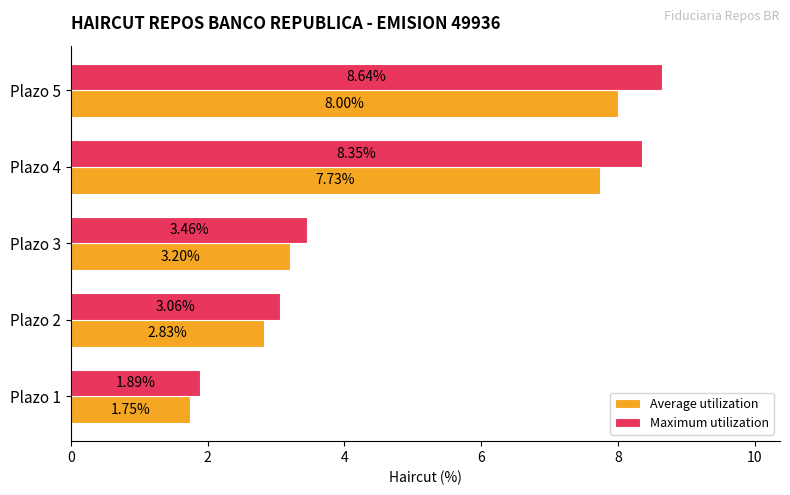

At how many categories does at least one series exceed 7?

2